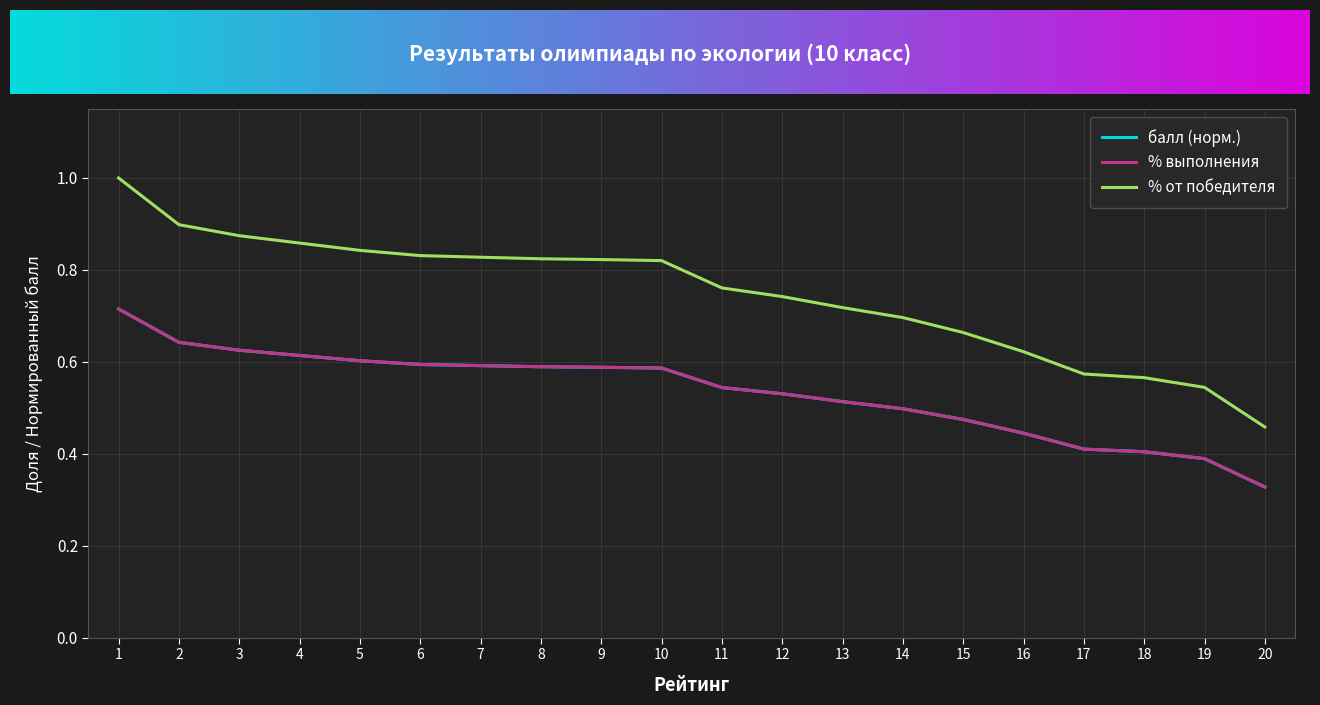

Which series has the largest range (max minus min)?

% от победителя